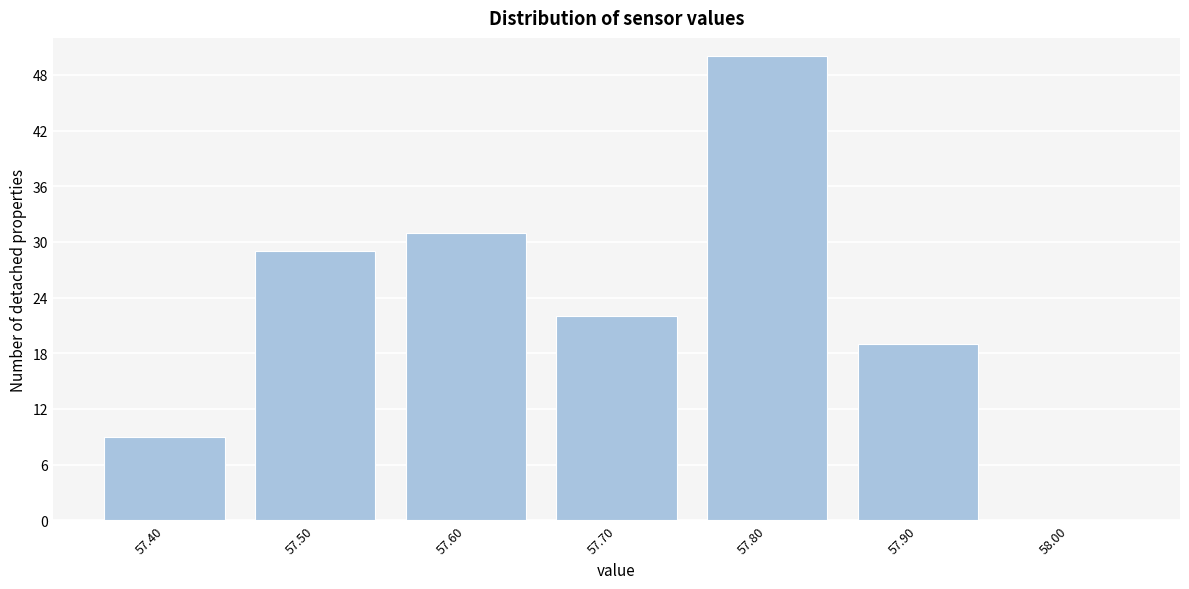

Reading right to left, transcribe all the data shown in this chart.

58.00=0	57.90=19	57.80=50	57.70=22	57.60=31	57.50=29	57.40=9